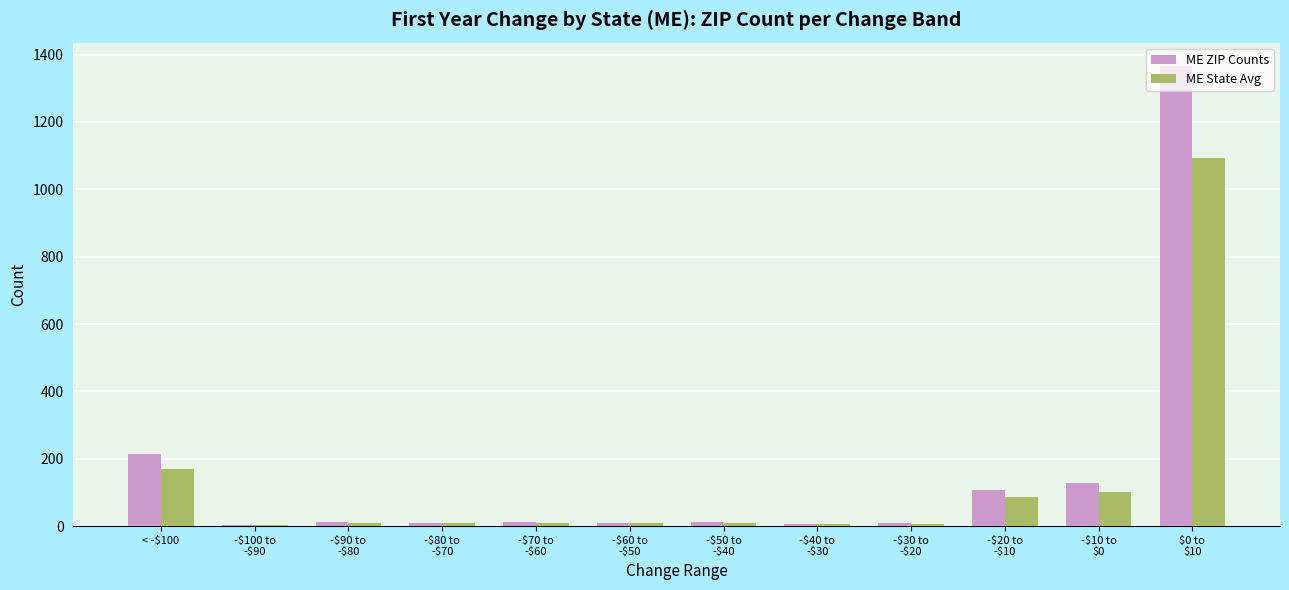

How many categories are shown in the chart?

12